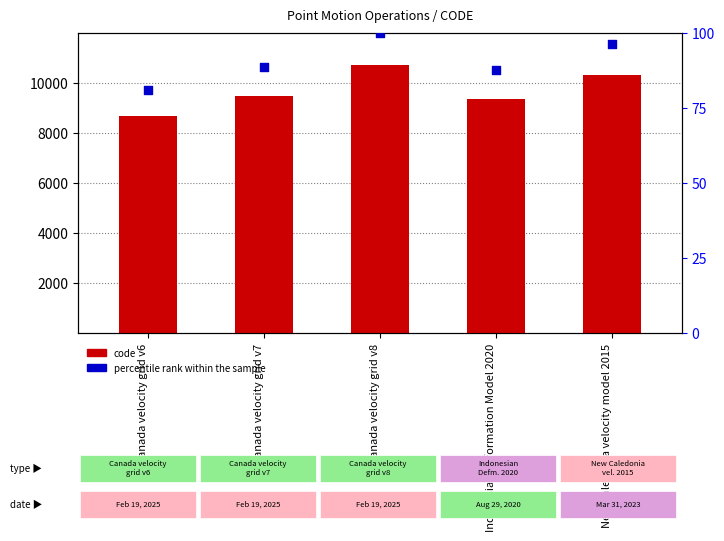

At which category is the sum across all series the highest?

Canada velocity grid v8